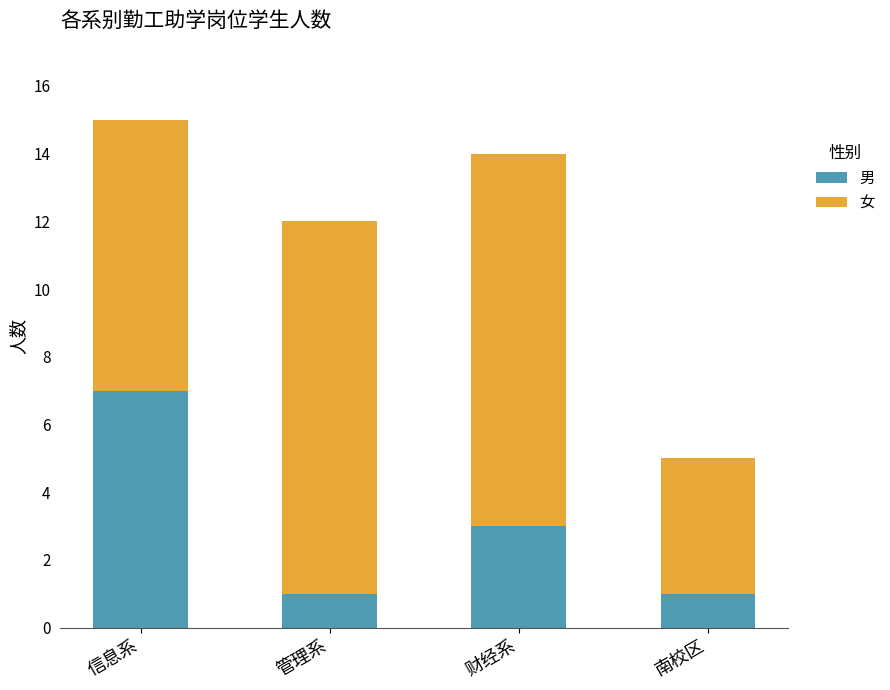

What is the difference between the 男 values at 信息系 and 财经系?

4